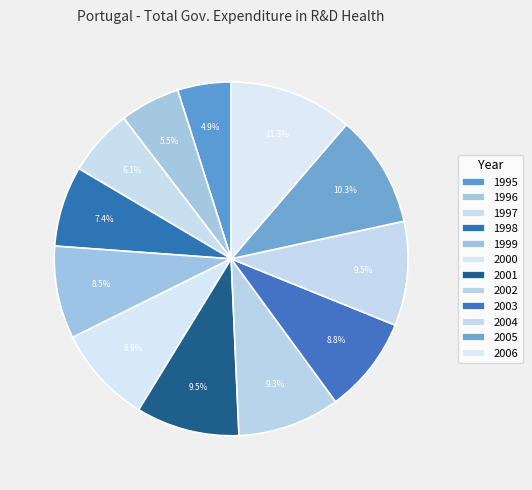

How many segments does this pie chart have?

12